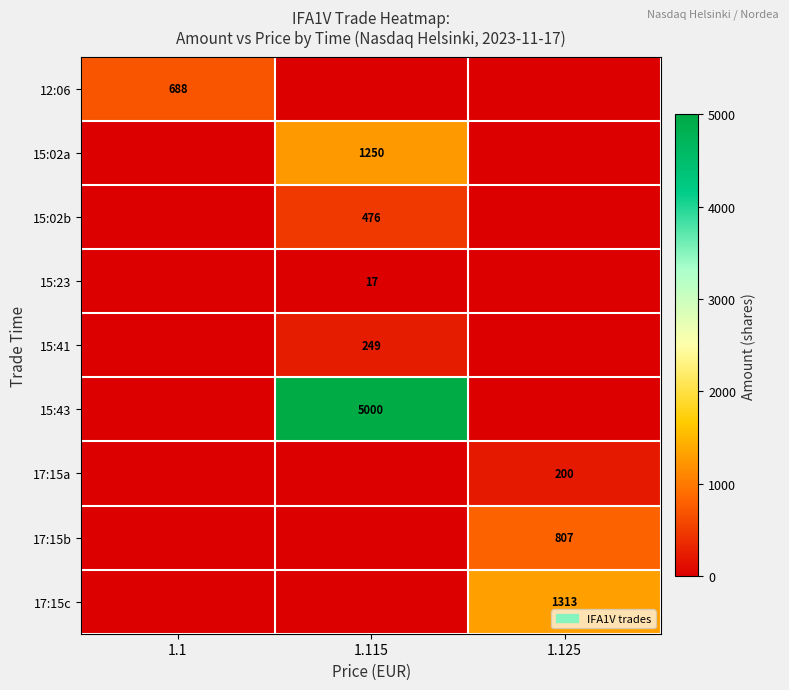

Which has a higher value, 1.115 or 1.125?

1.115